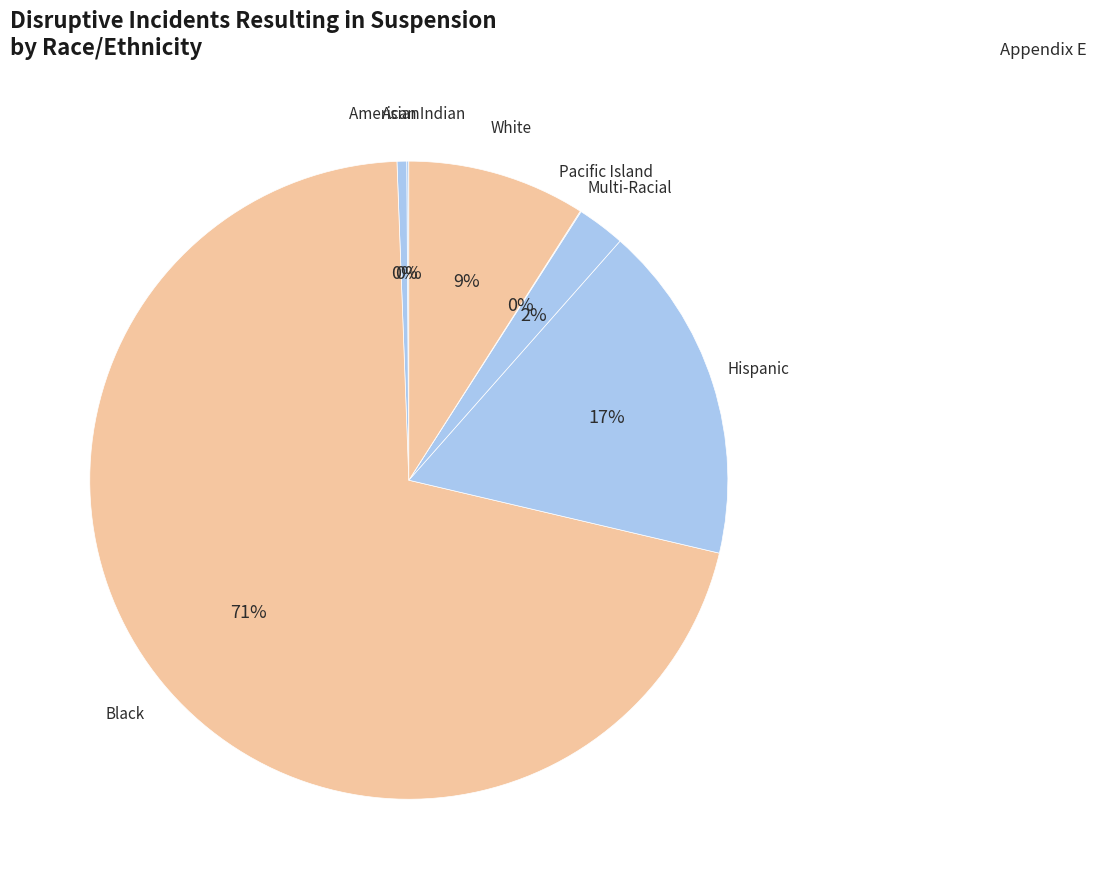

Do Black and Hispanic together represent more than half of the pie?

Yes